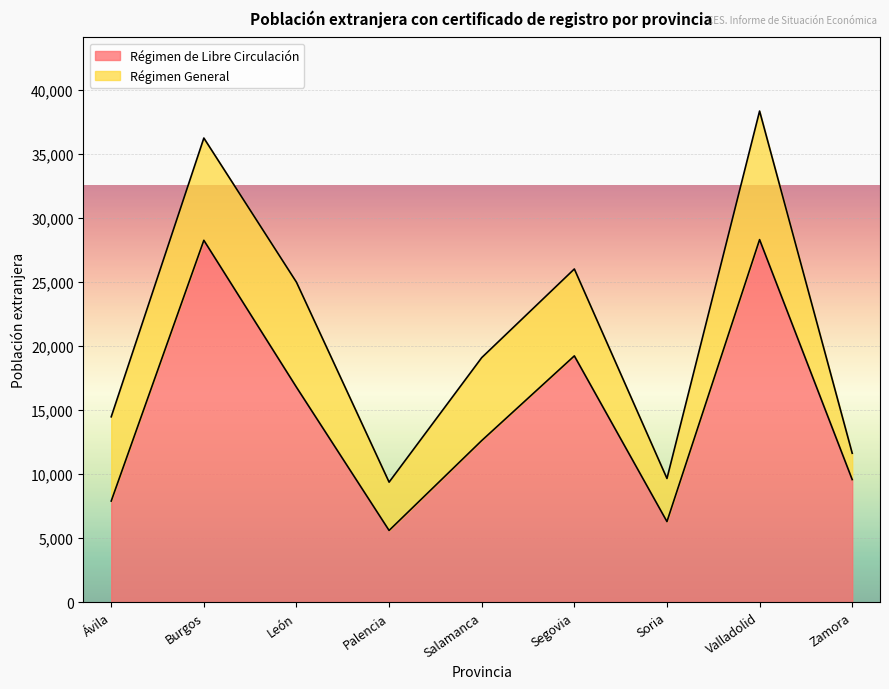

Where is the first local maximum?

Burgos